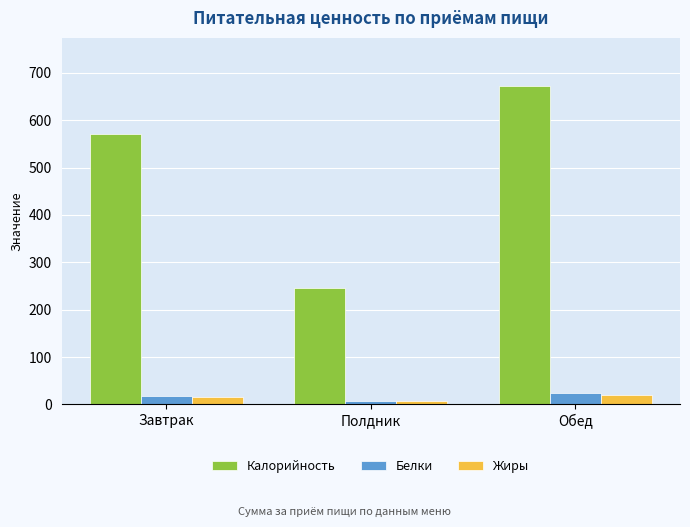

What is the sum of the Калорийность values at Обед and Завтрак?

1243.6